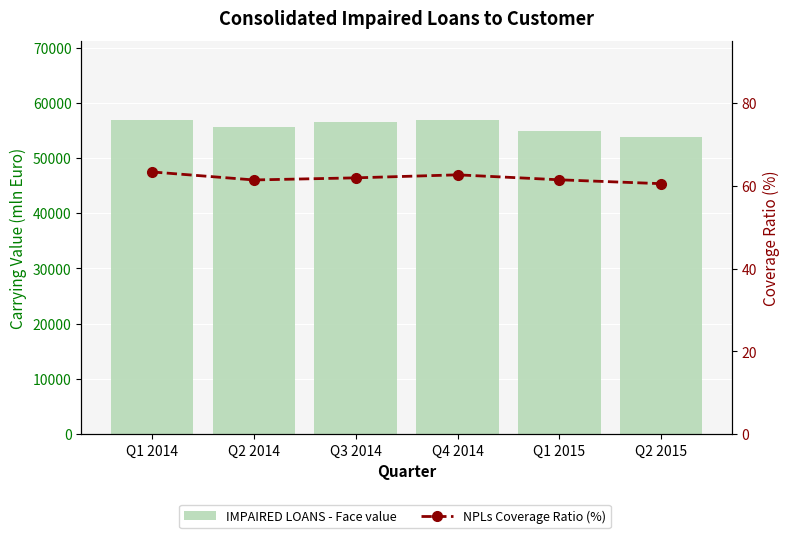

Count the number of data series in this chart.

2